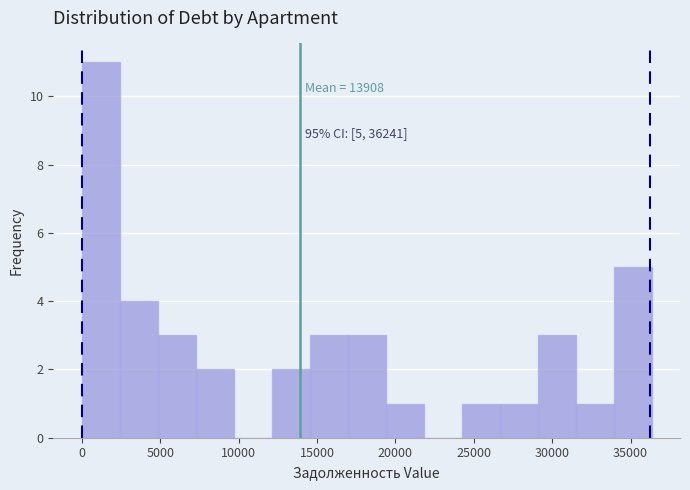

Over which range of the x-axis is the bar tallest?

0 to 2500